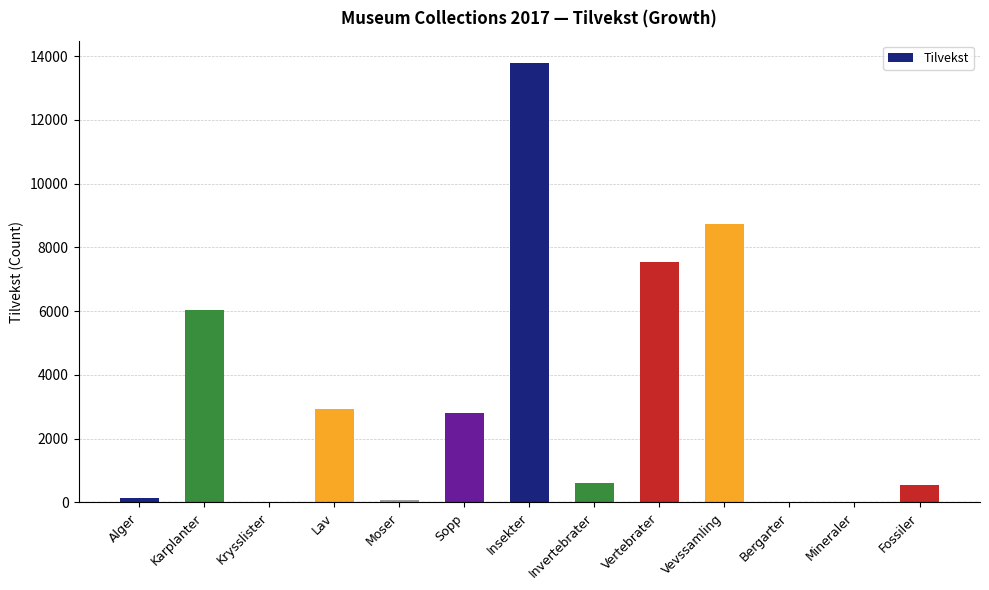

What is the sum of all values?

43165